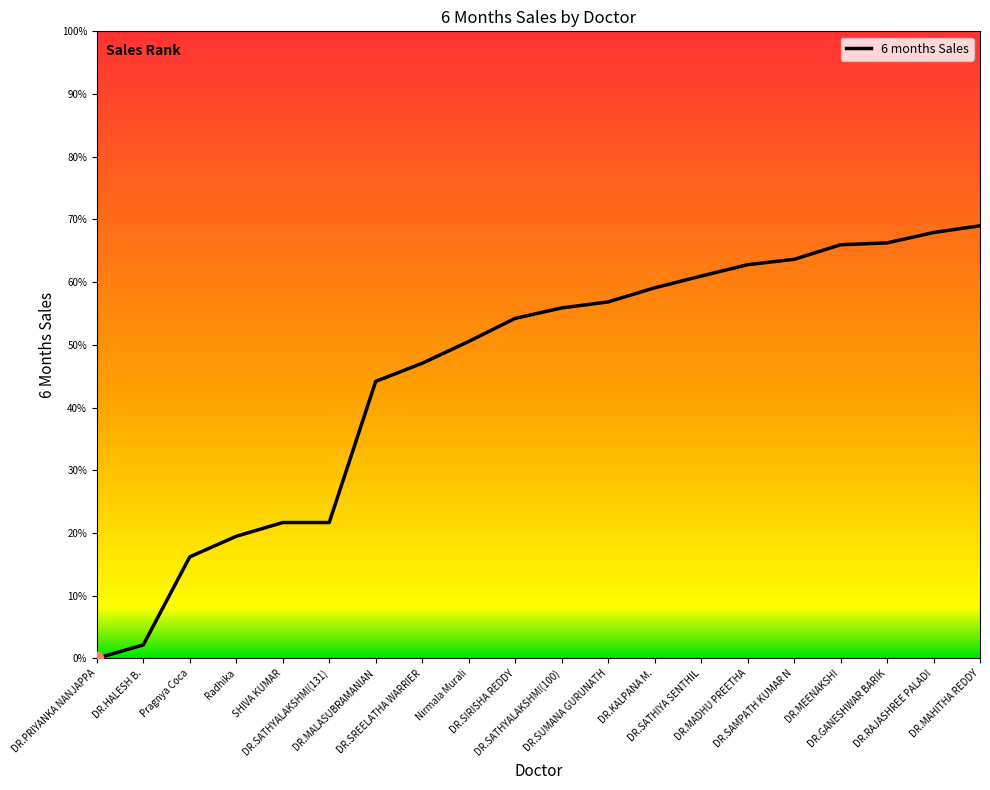

What is the greatest value displayed?

69.0